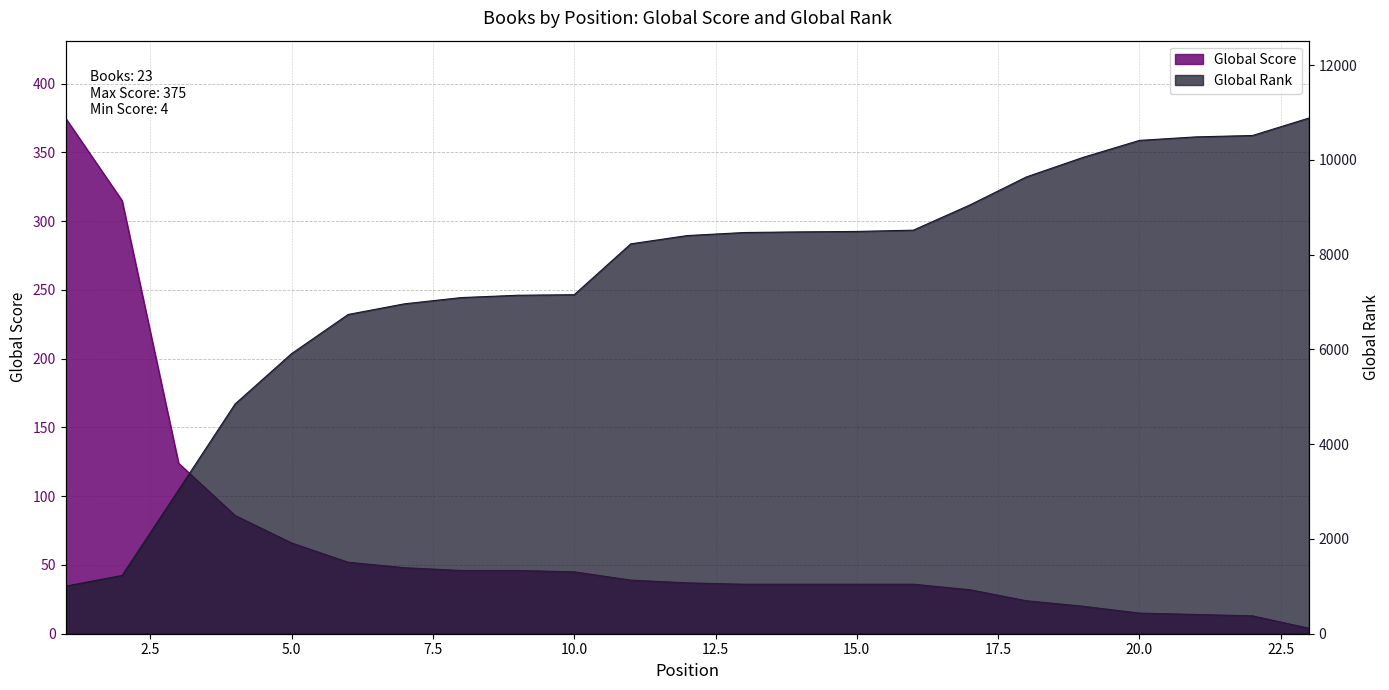

What is the smallest value displayed?

4